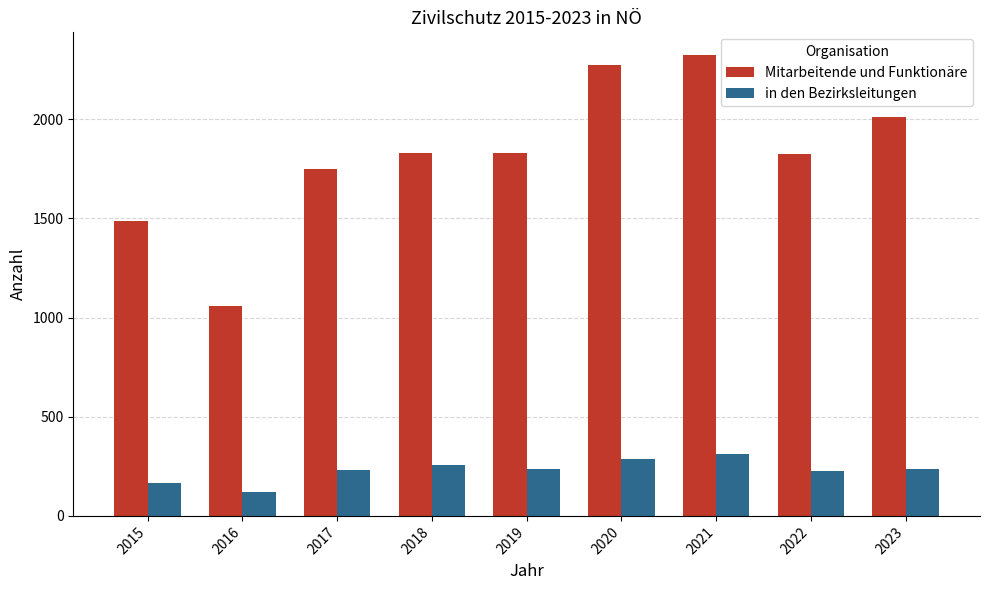

How many data points in in den Bezirksleitungen are less than 236?

4